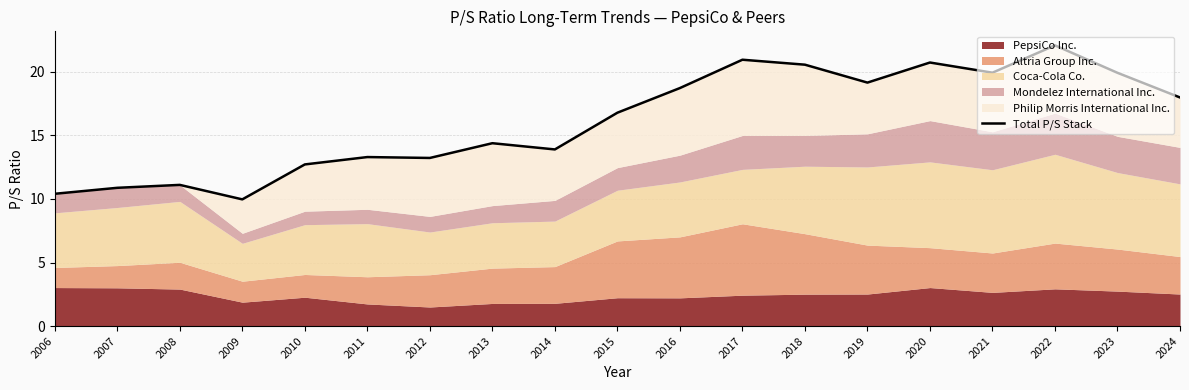

Is it true that the value at 2022 is 22.1?

True